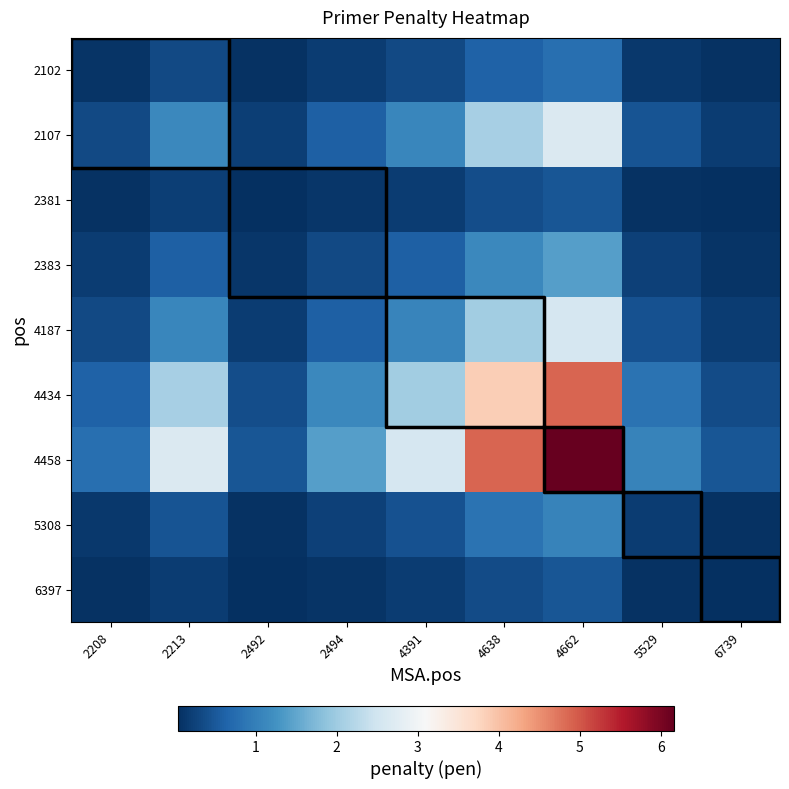

Which category has the highest value across all series?

4662